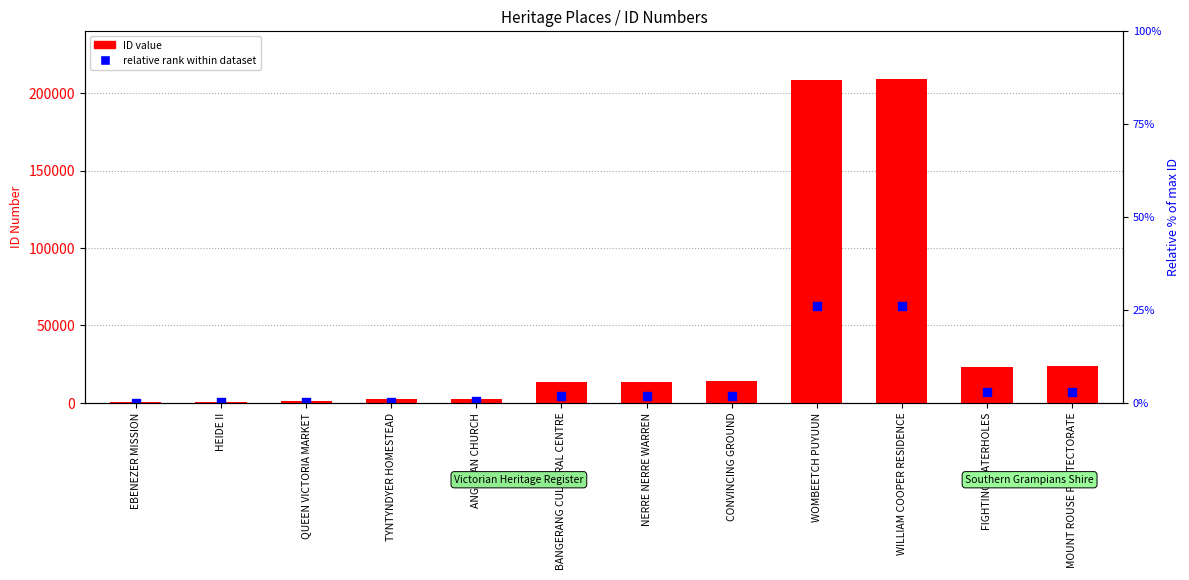

Which series has the largest total across all categories?

ID value